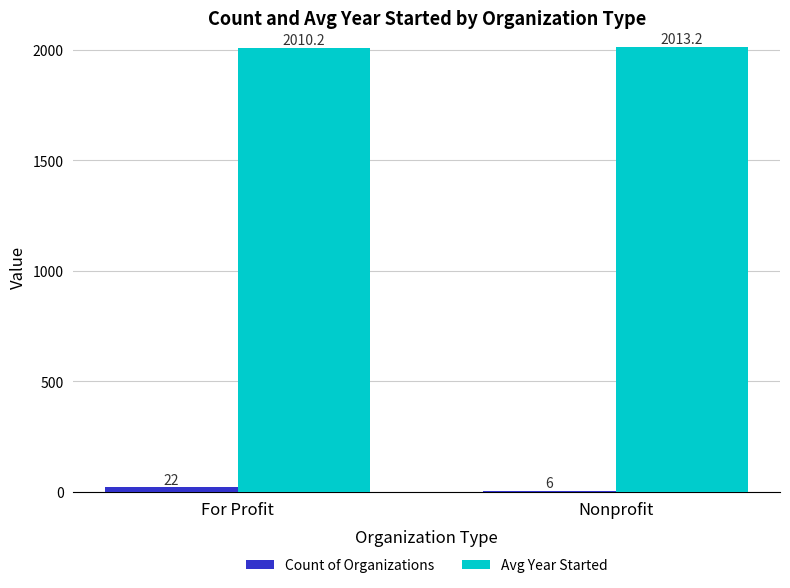

Reading left to right, what are all the values shown in this chart?

Count of Organizations: 22.0	6.0
Avg Year Started: 2010.2	2013.2